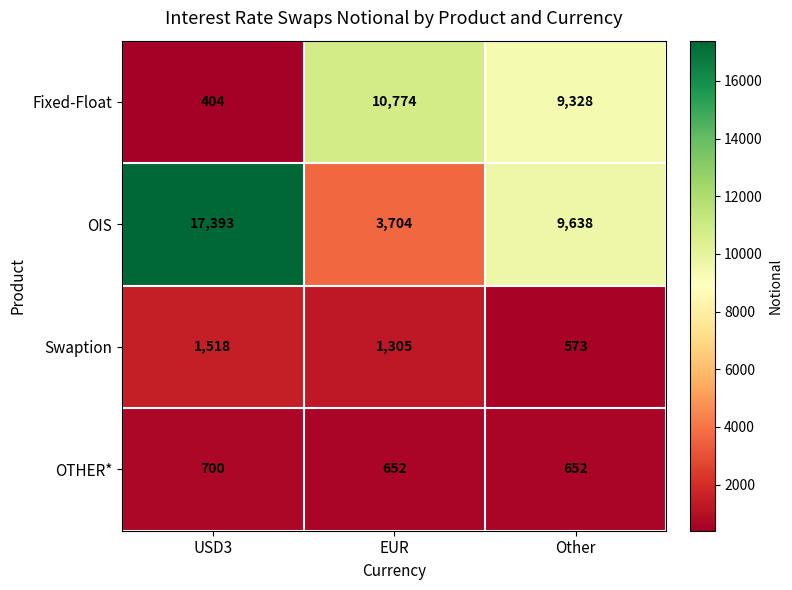

What is the difference between the maximum and minimum values in the OIS series?

13689